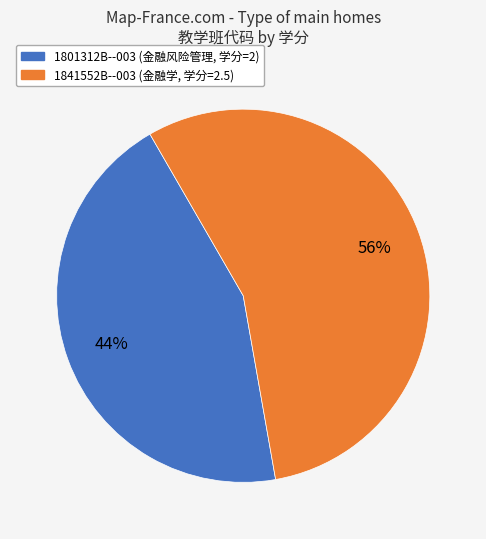

Does 1801312B--003 account for over 50% of the chart?

No